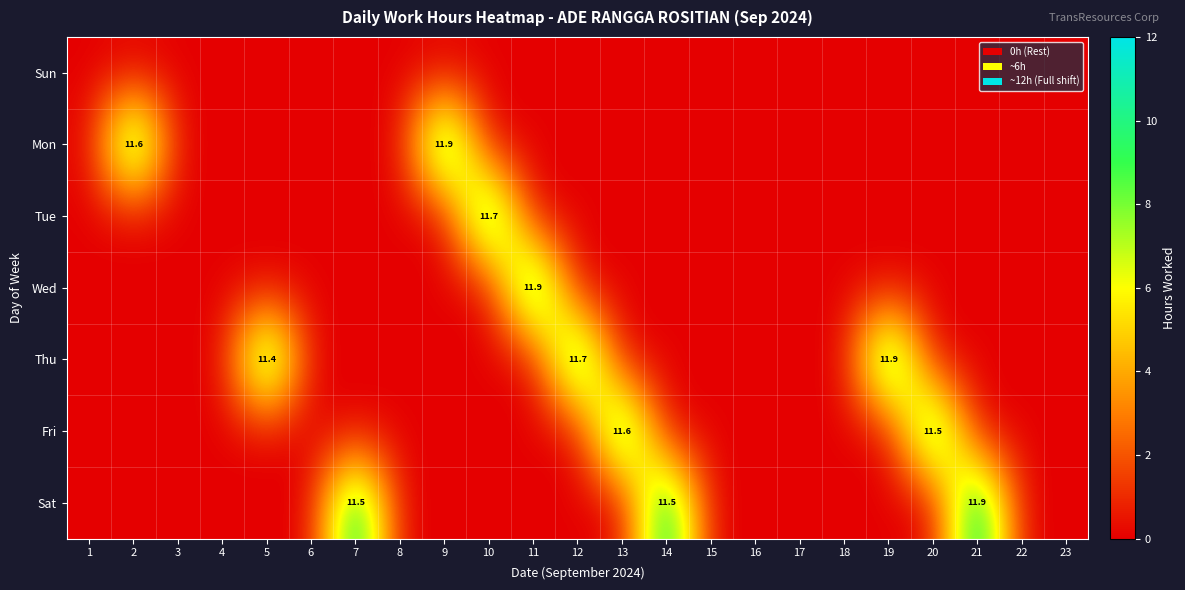

Is it true that Mon equals 0.0 at 15?

True